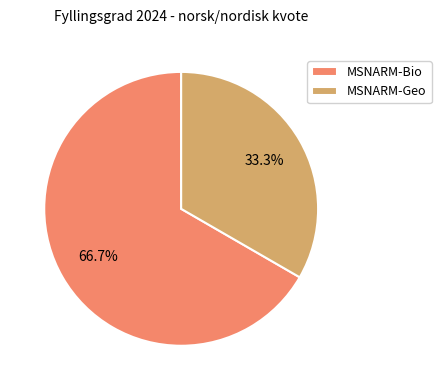

The MSNARM-Geo slice represents 20% of the pie. True or false?

False